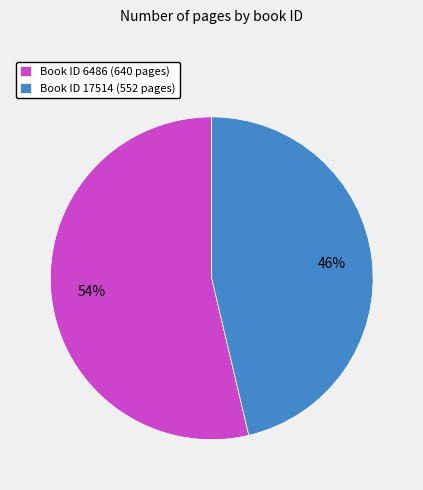

The Book ID 6486 (640 pages) slice represents 61% of the pie. True or false?

False